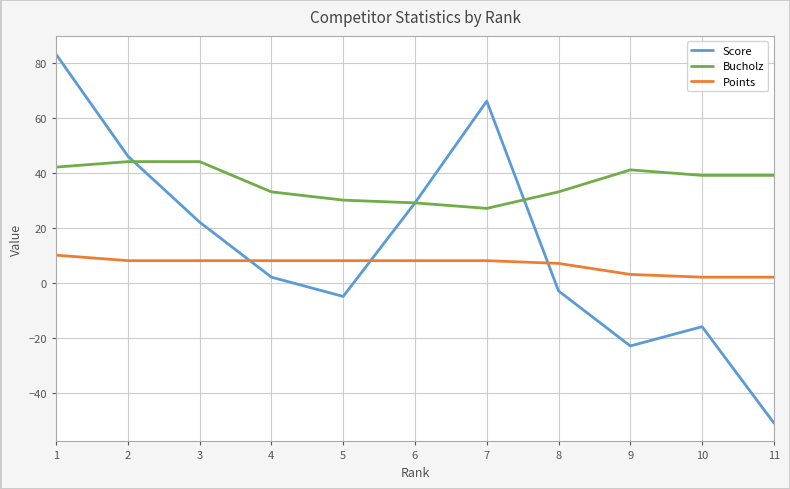

How many negative values does the Score series have?

5